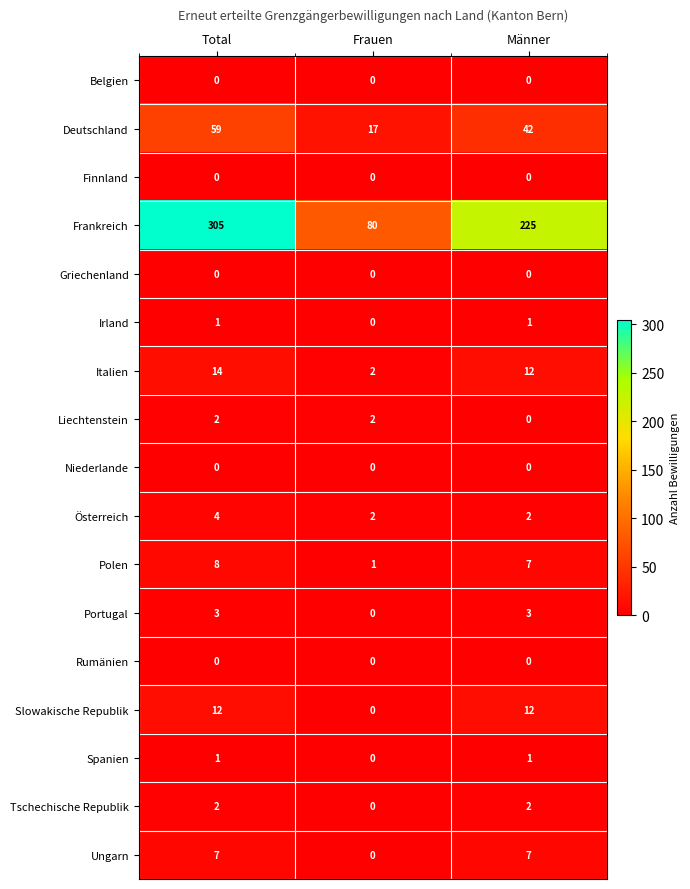

What is the sum of the Deutschland values at Total and Männer?

101